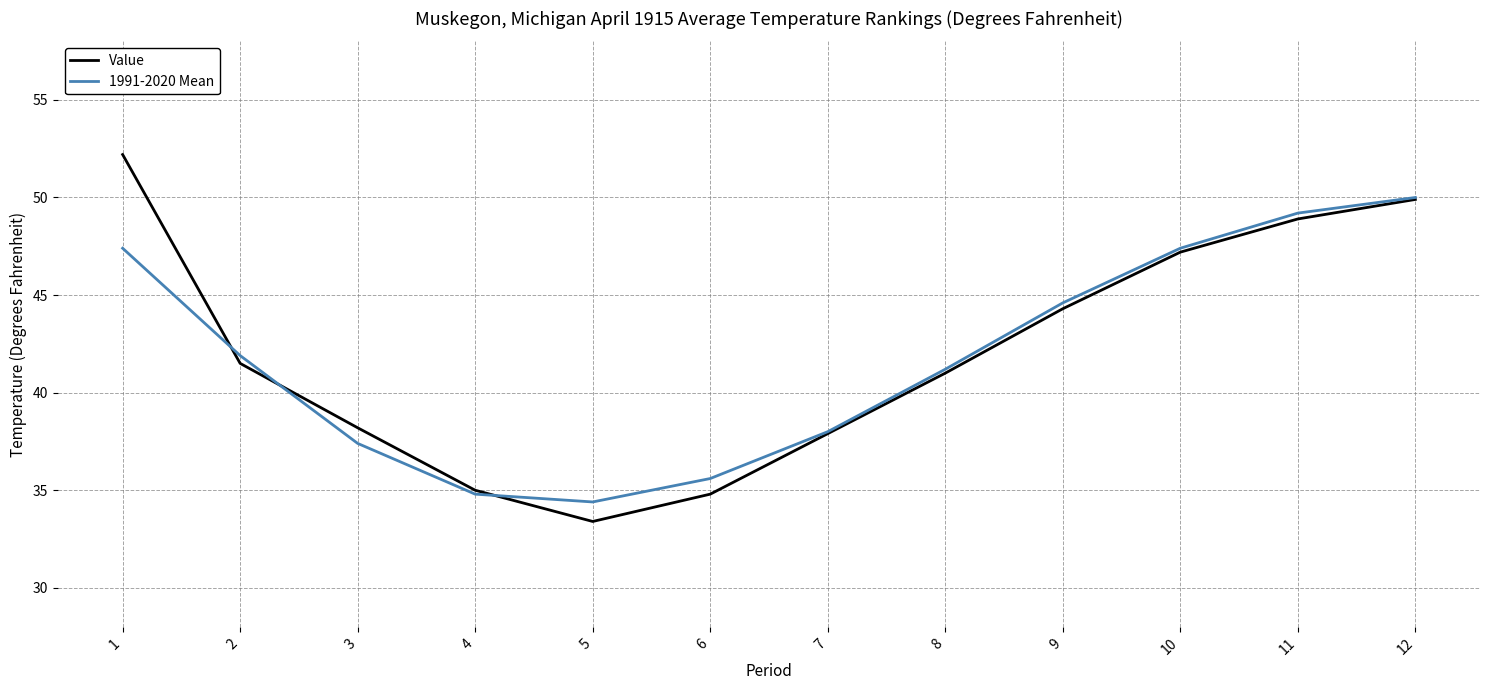

What is the difference between the 1991-2020 Mean values at 12 and 9?

5.4